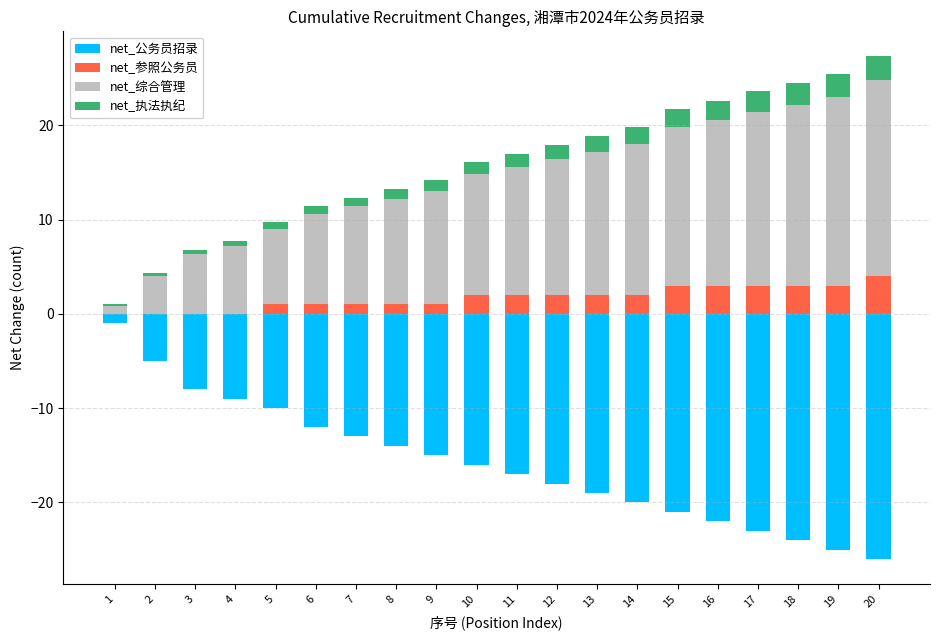

How many data points in net_公务员招录 are less than -16?

10